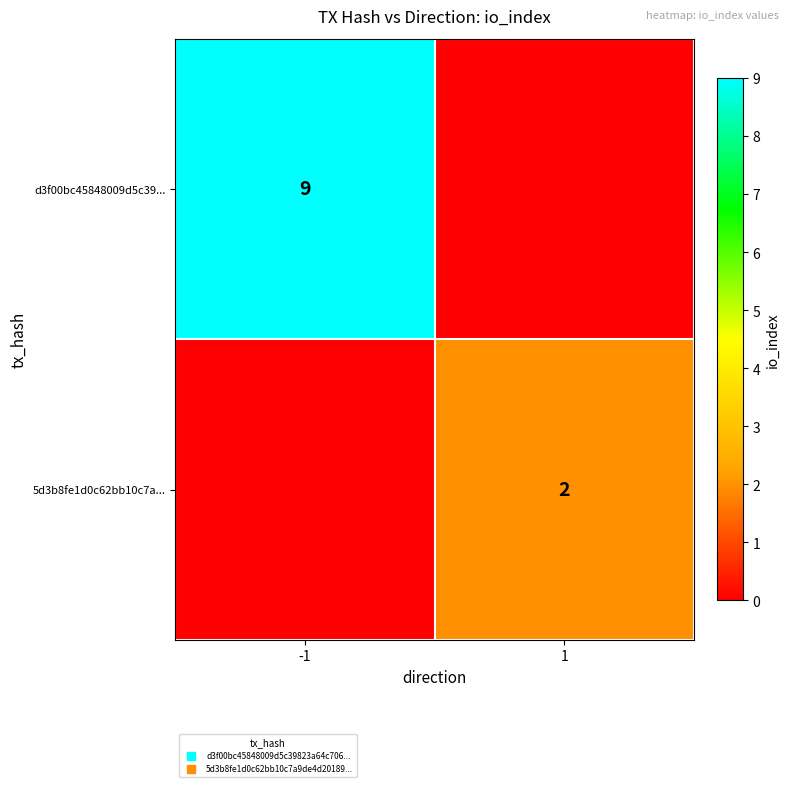

What is the sum of all d3f00bc45848009d5c39... values?

9